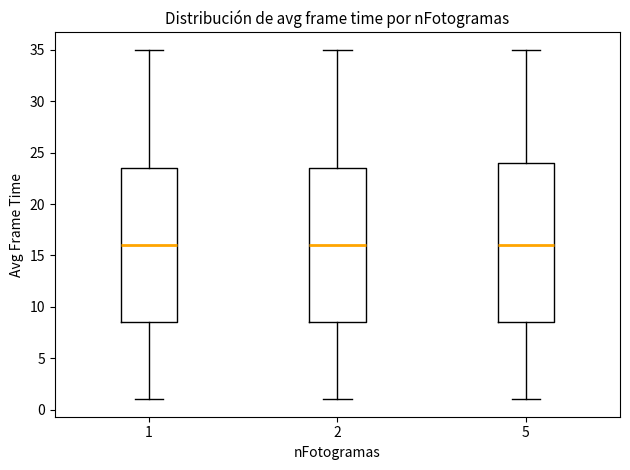

Comparing the boxes themselves (not the whiskers), which one is the tallest?

5